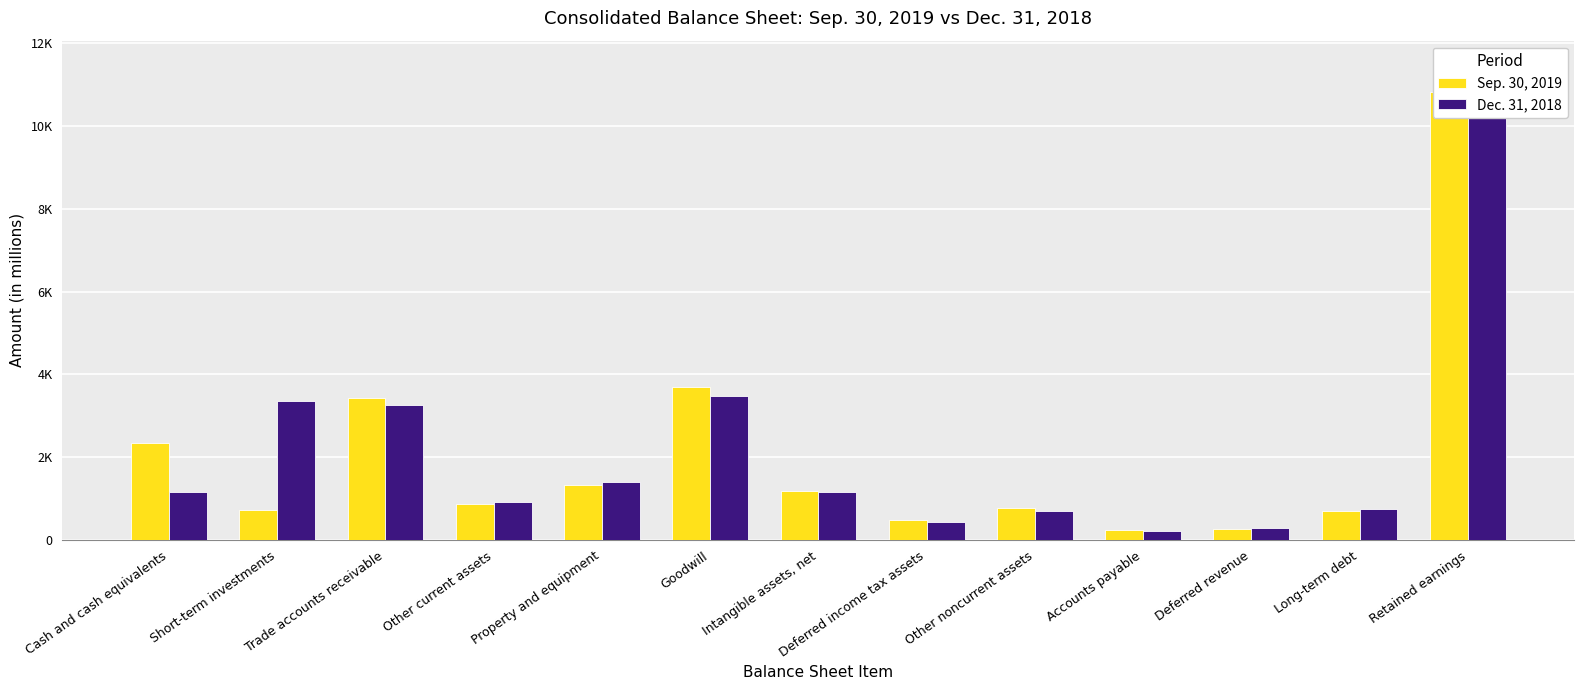

Reading right to left, what are all the values shown in this chart?

Sep. 30, 2019: 10820	709	265	246	773	492	1192	3694	1318	876	3438	734	2343
Dec. 31, 2018: 11485	736	286	215	689	442	1150	3481	1394	909	3257	3350	1161